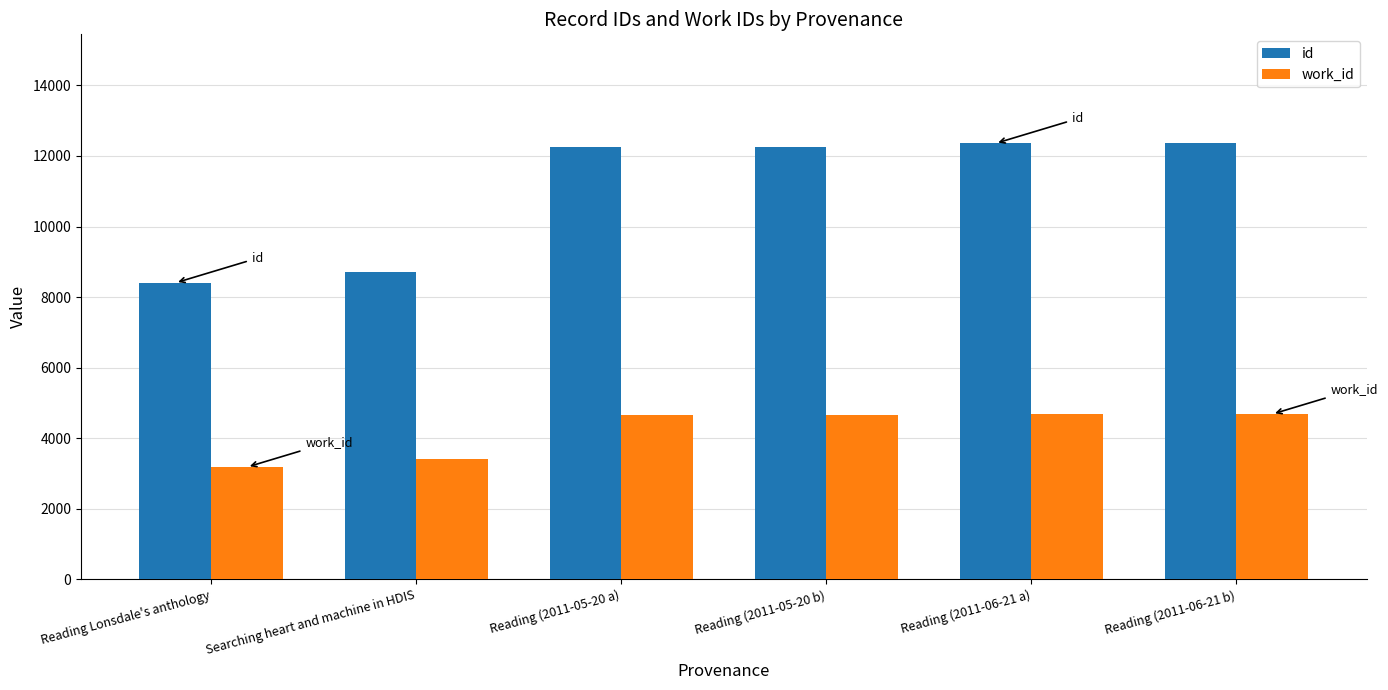

Rank the series at Reading (2011-05-20 b) from lowest to highest value.

work_id, id